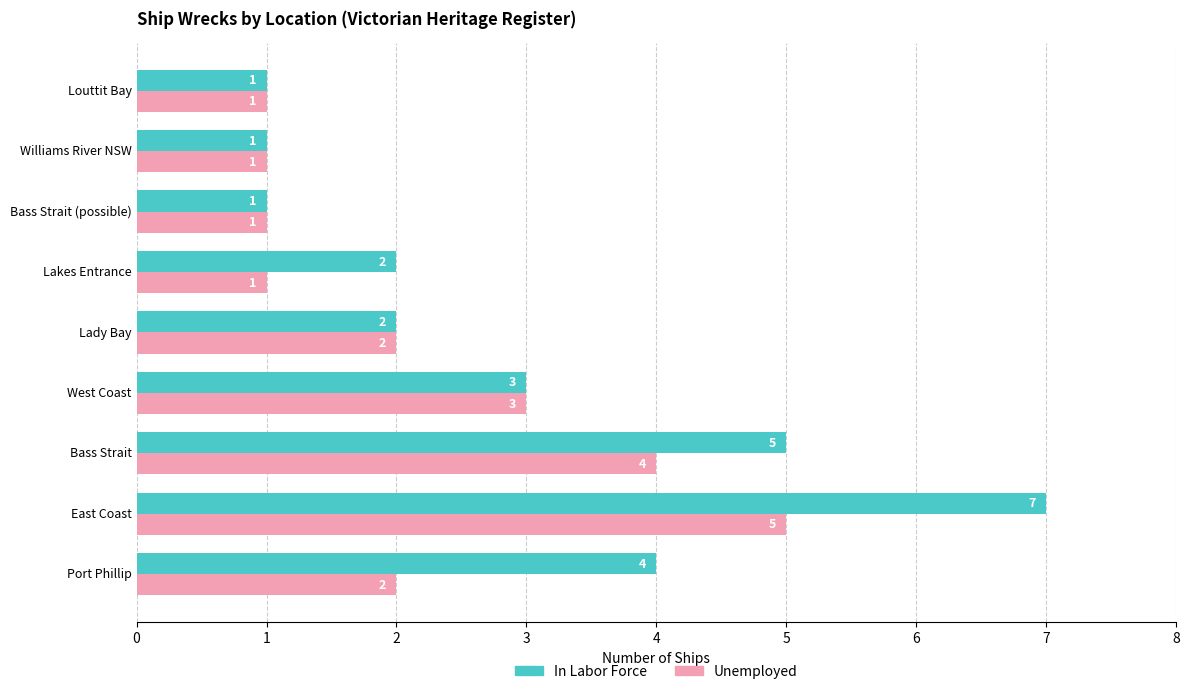

At Lakes Entrance, list the series in order from largest to smallest.

In Labor Force, Unemployed